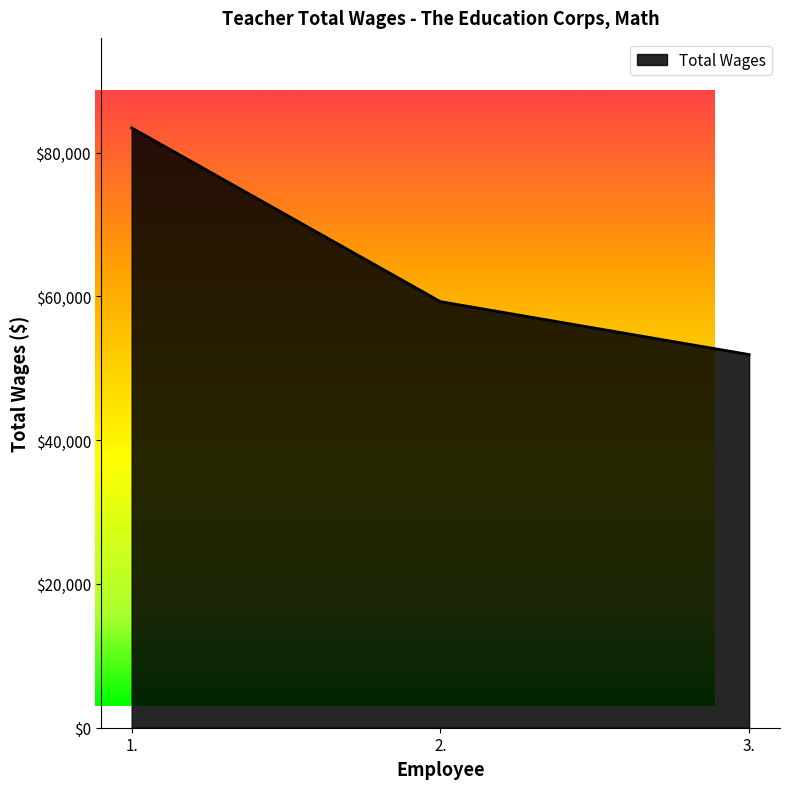

What is the sum of the values at 2. and 3.?

111160